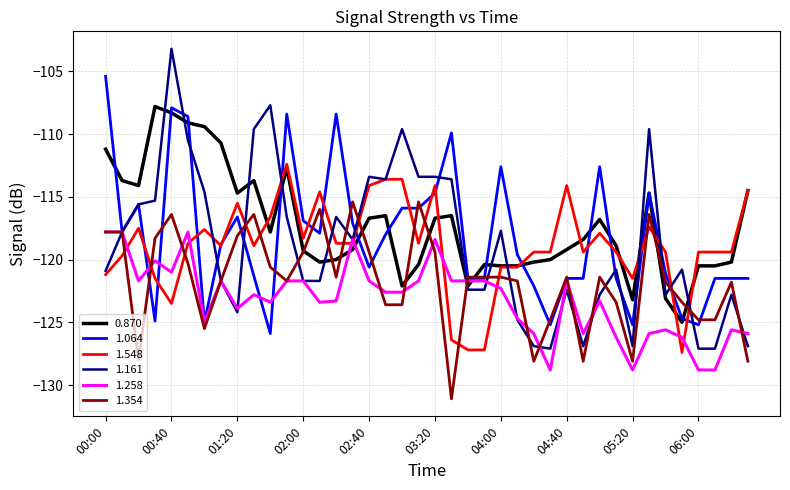

Which series has the widest spread of values?

1.161